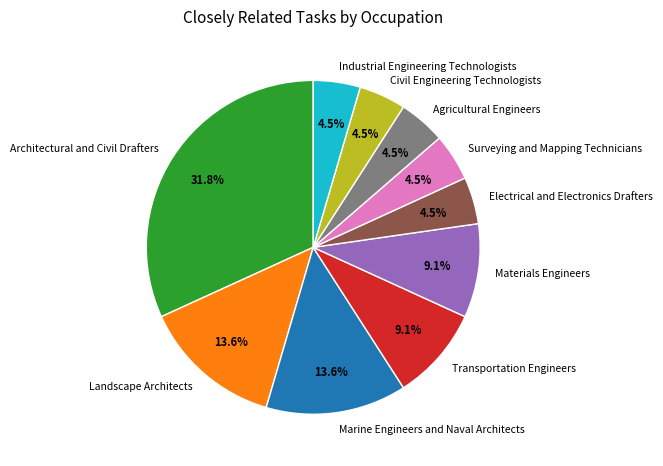

What is the largest slice in the pie chart?

Architectural and Civil Drafters